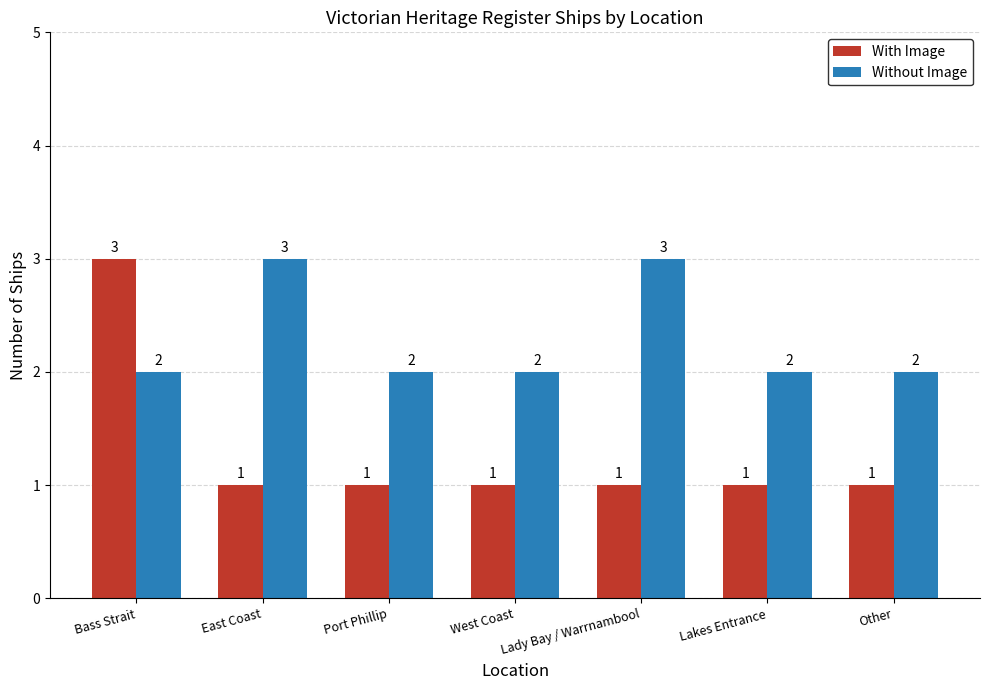

At Lakes Entrance, list the series in order from smallest to largest.

With Image, Without Image